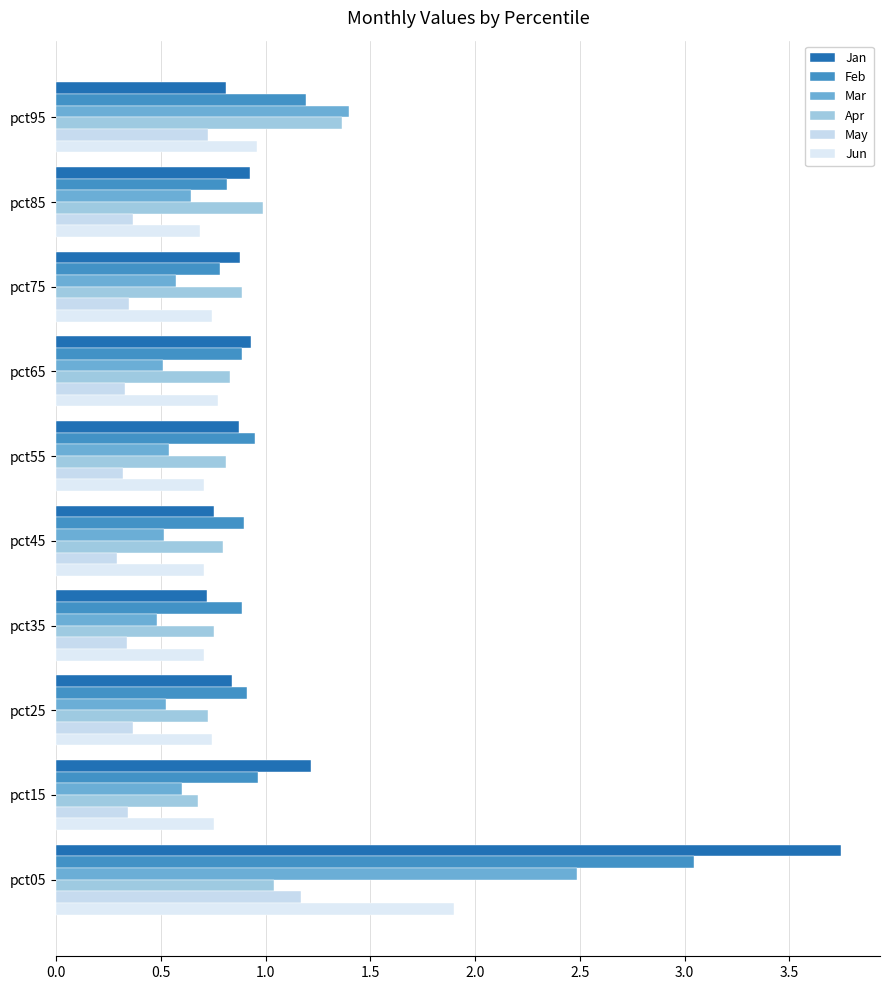

Count the number of categories in the chart.

10